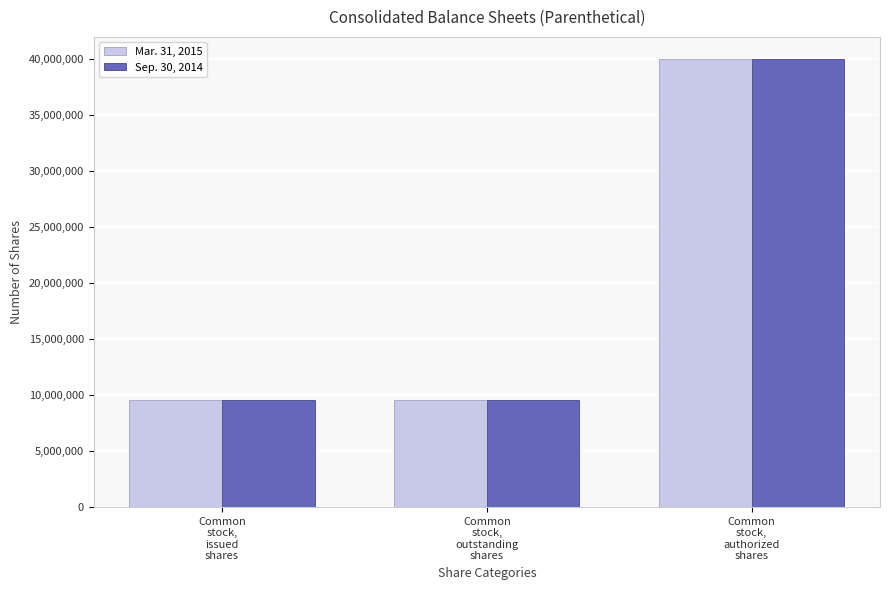

What is the maximum value shown in the chart?

40000000